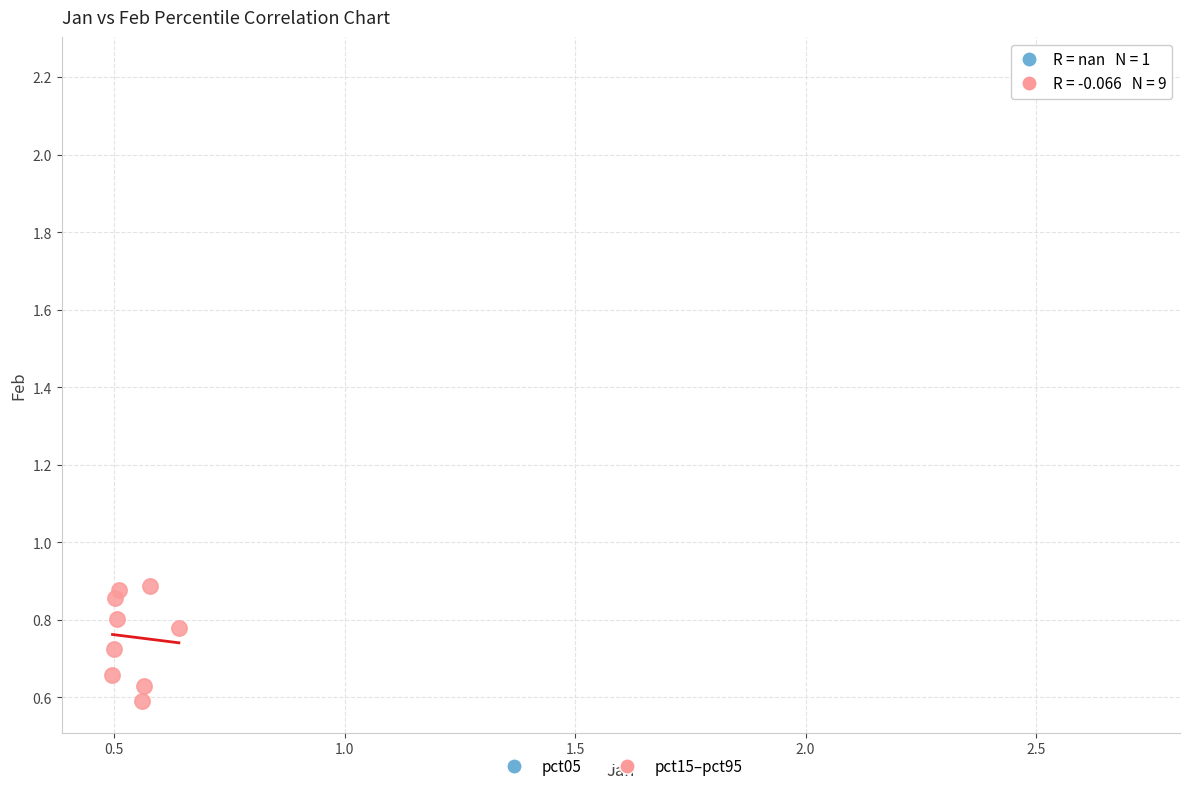

What are all the series names shown in the legend?

pct05, pct15–pct95